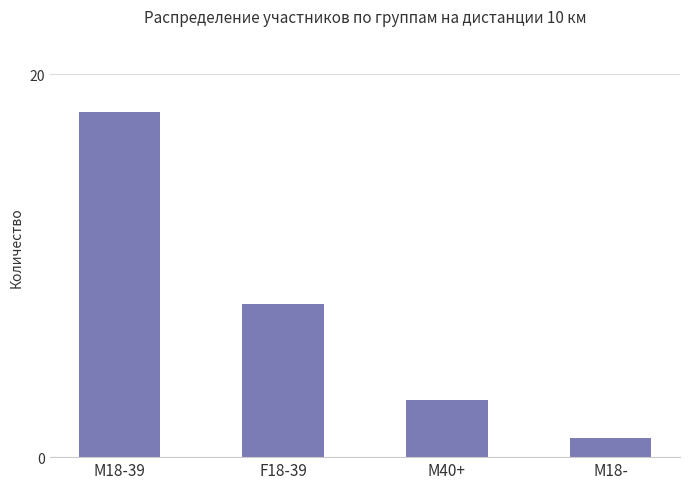

What is the sum of all values?

30